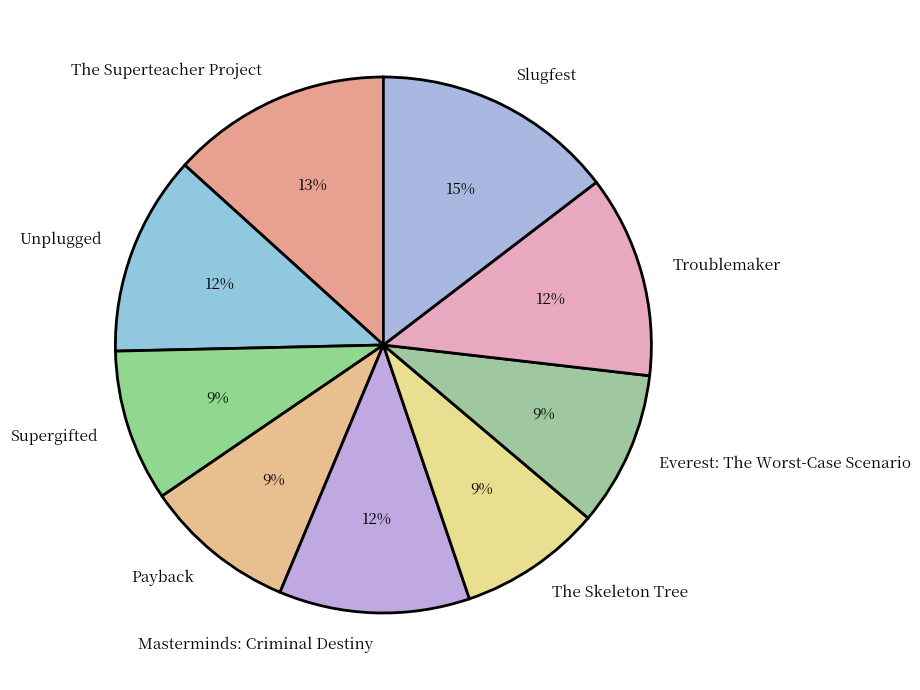

What is the ratio of the value at Troublemaker to the value at The Superteacher Project?

0.9